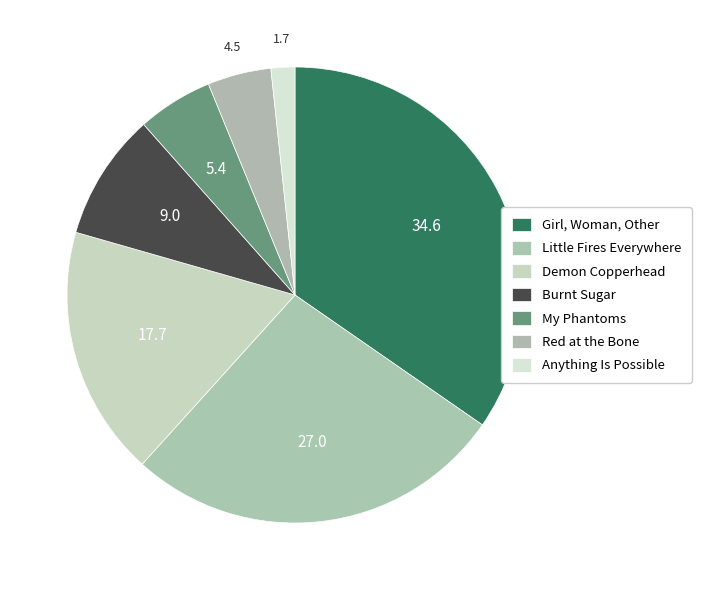

Is there any slice that represents more than half of the pie?

No